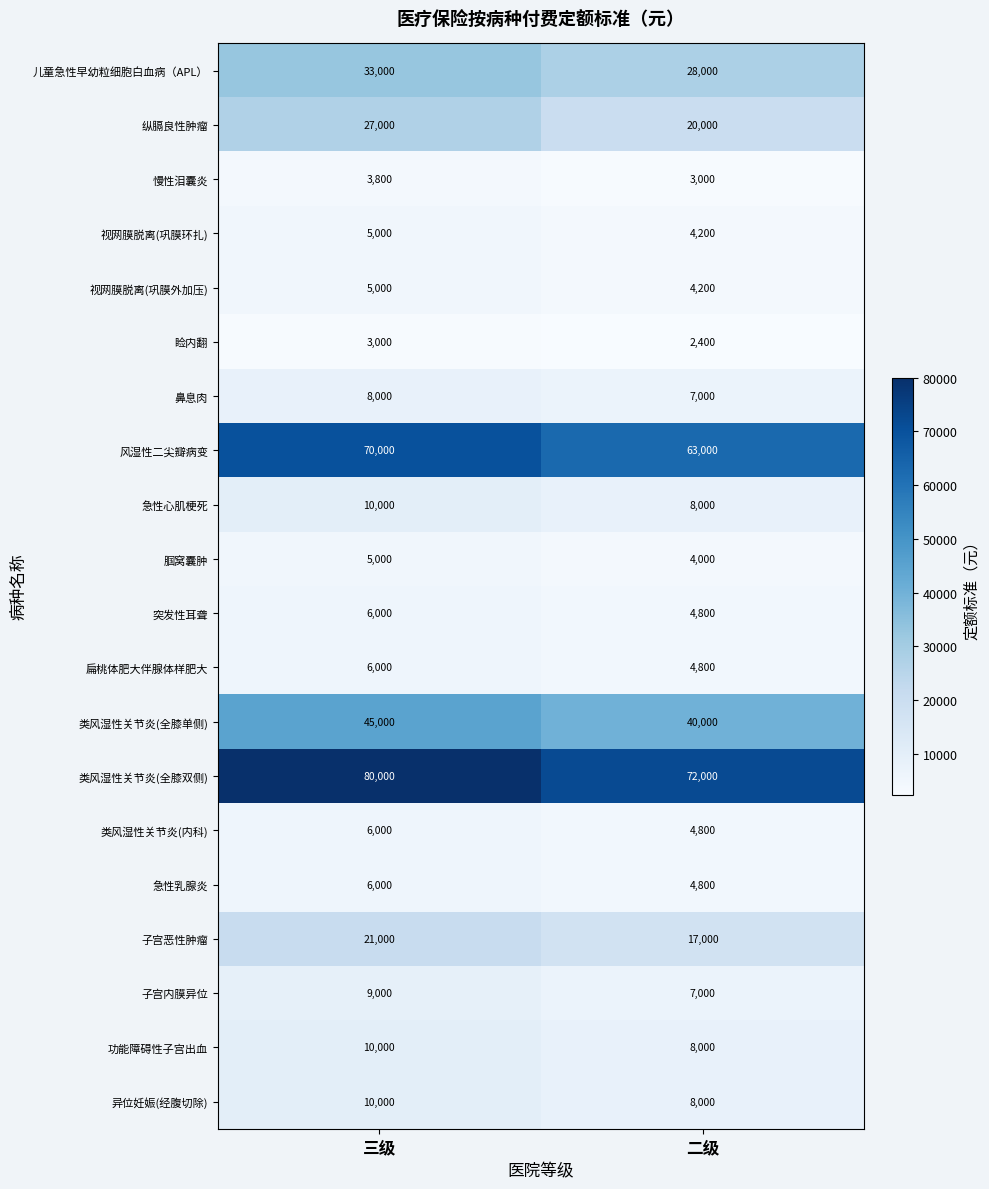

How many categories are shown in the chart?

2